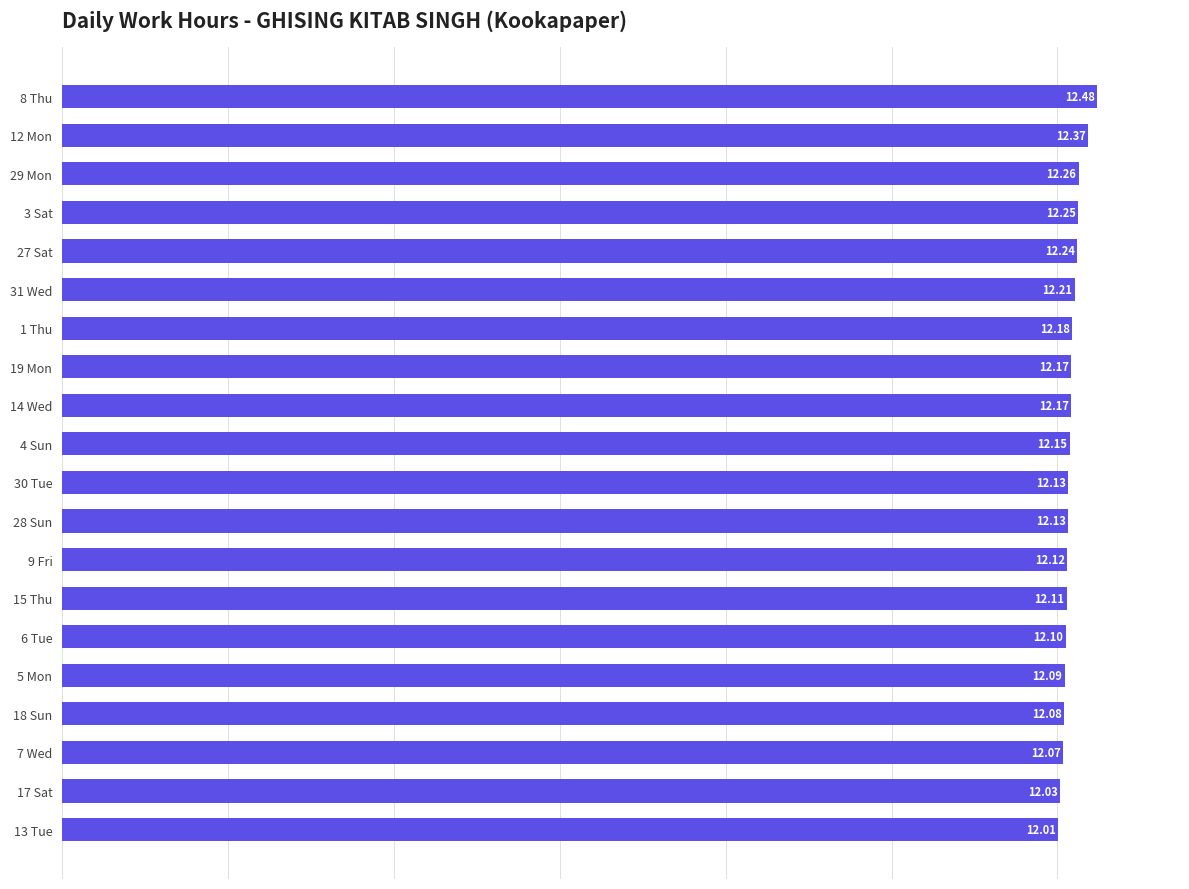

What is the ratio of the value at 29 Mon to the value at 28 Sun?

1.0